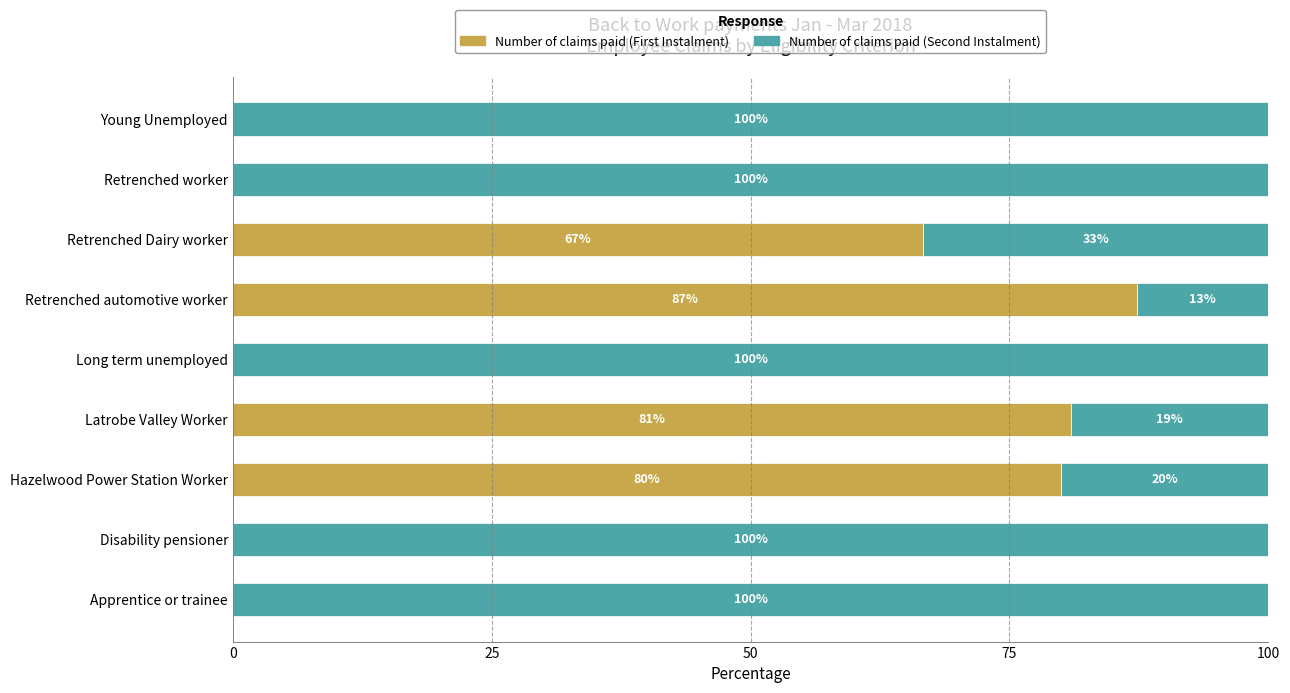

What is the total value across all series at Young Unemployed?

100.0